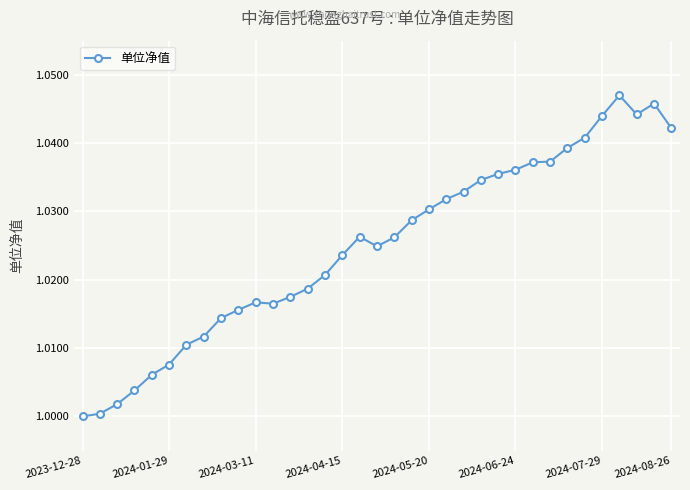

True or false: the data has more than 0 interior local peaks.

True